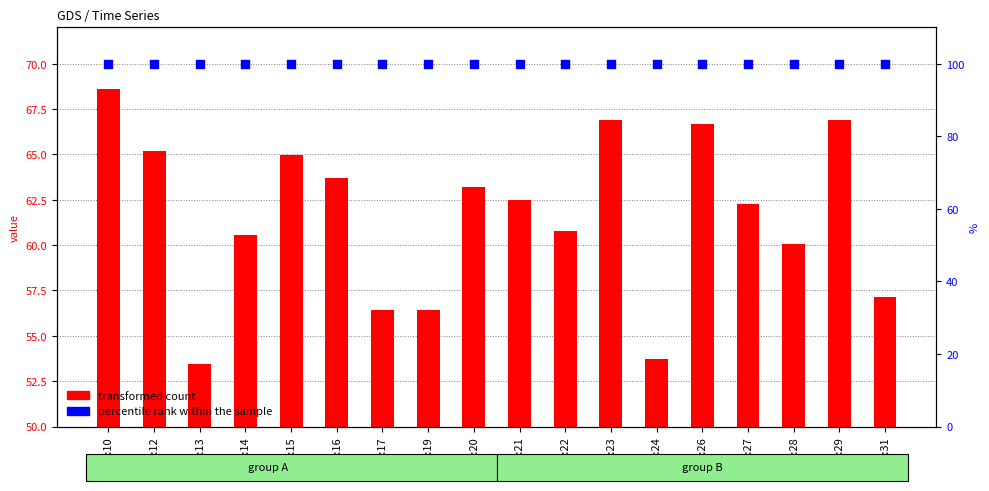

Which series contains the highest Y value?

percentile rank within the sample